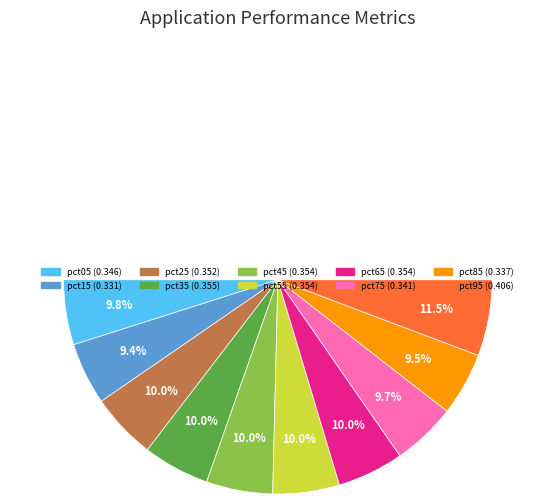

Is it true that pct65 is 10% of the pie?

True